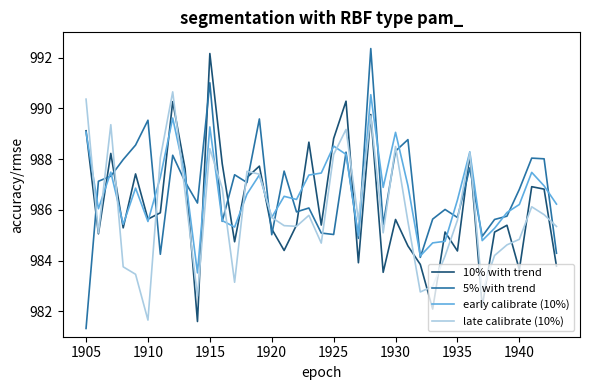

List the series in order of their peak value, highest first.

5% with trend, 10% with trend, late calibrate (10%), early calibrate (10%)